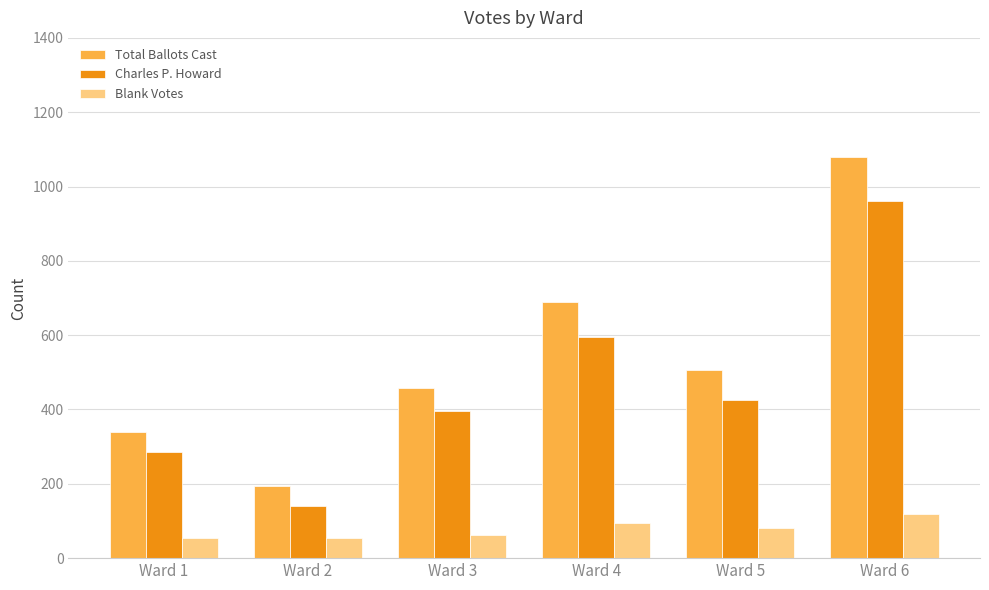

True or false: Total Ballots Cast has a value of 340 at Ward 1.

True